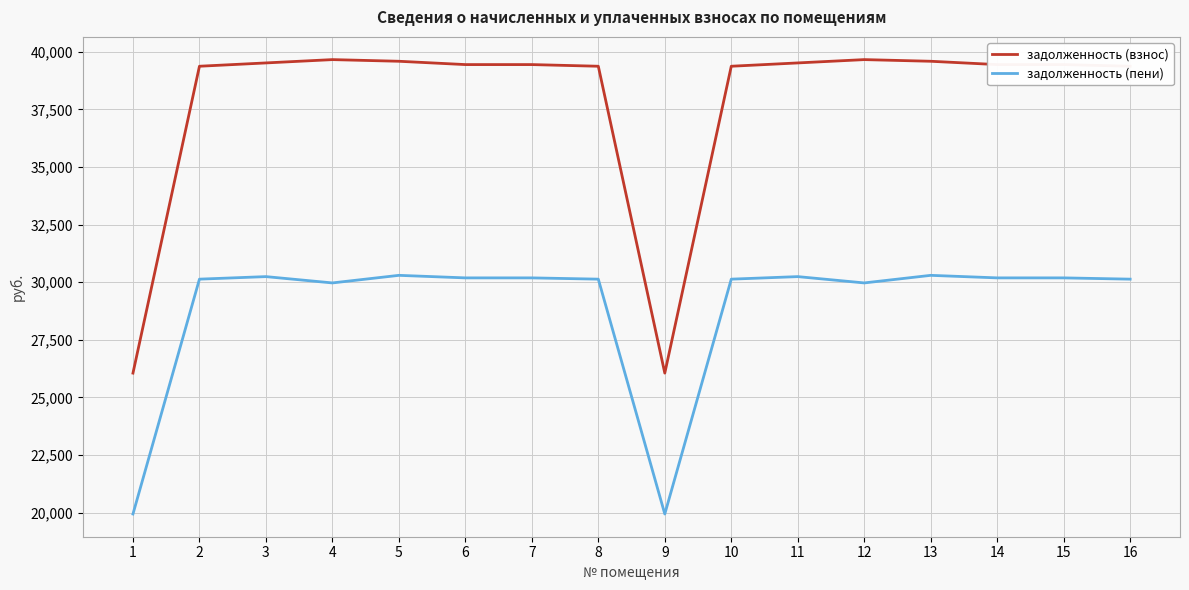

At 4, list the series in order from largest to smallest.

задолженность (взнос), задолженность (пени)